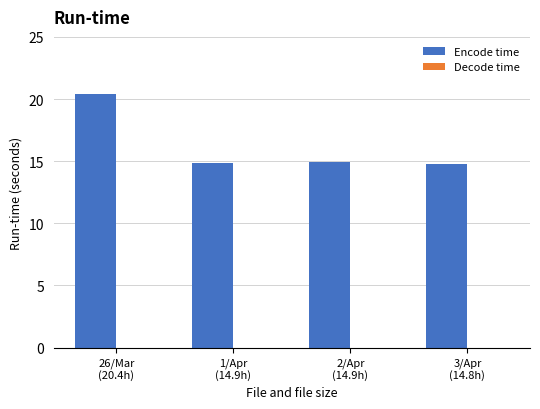

Reading right to left, list all the values displayed in this chart.

14.8	14.9	14.9	20.4